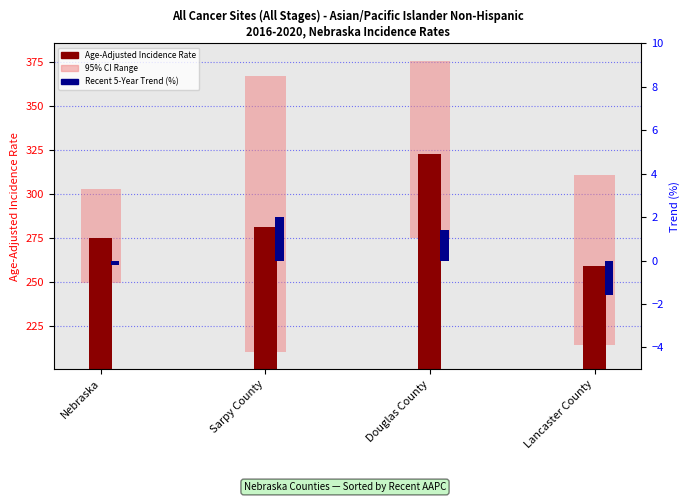

Which series has the largest range (max minus min)?

95% CI Range